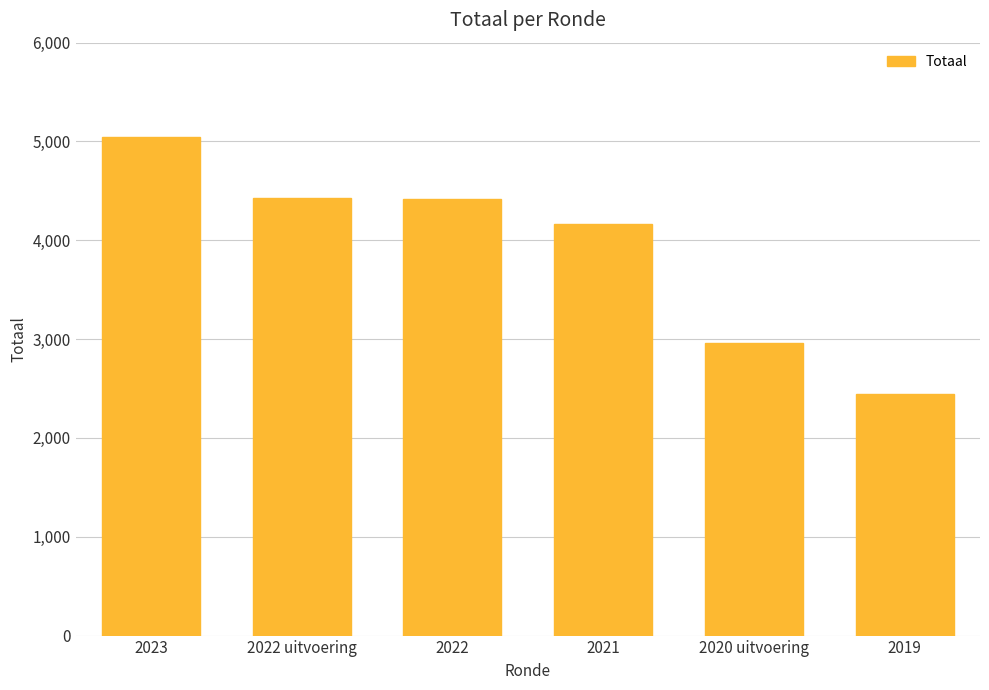

How many values are below 4417?

3